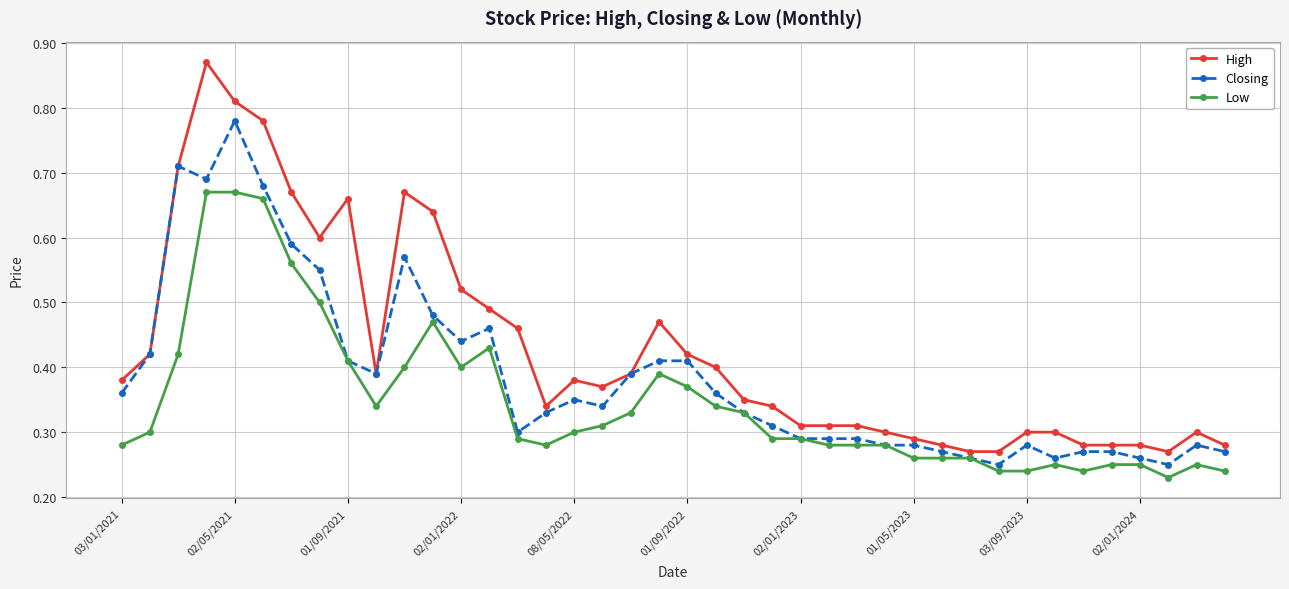

True or false: Closing has more than 0 interior local peaks.

True